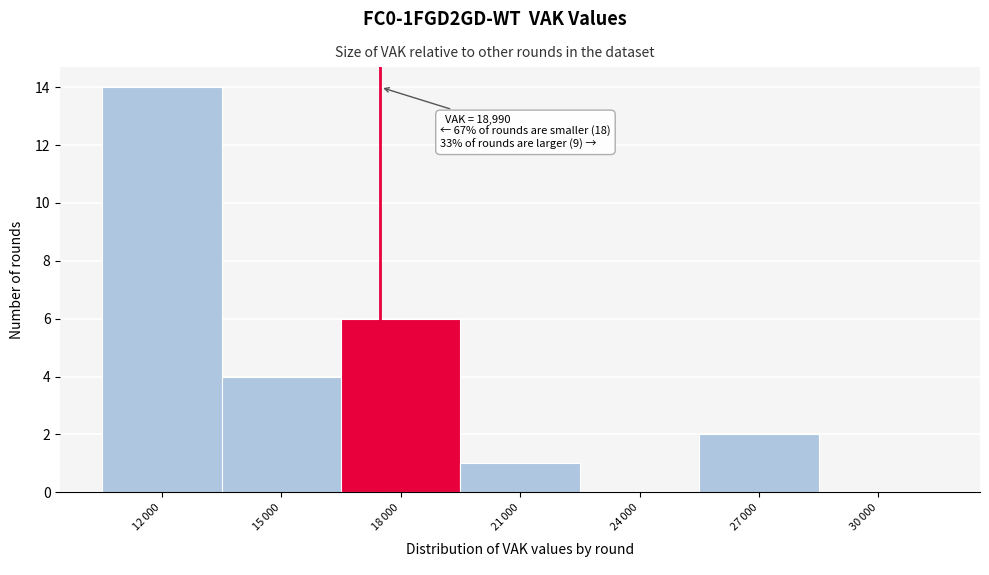

What is the sum of all values?

27